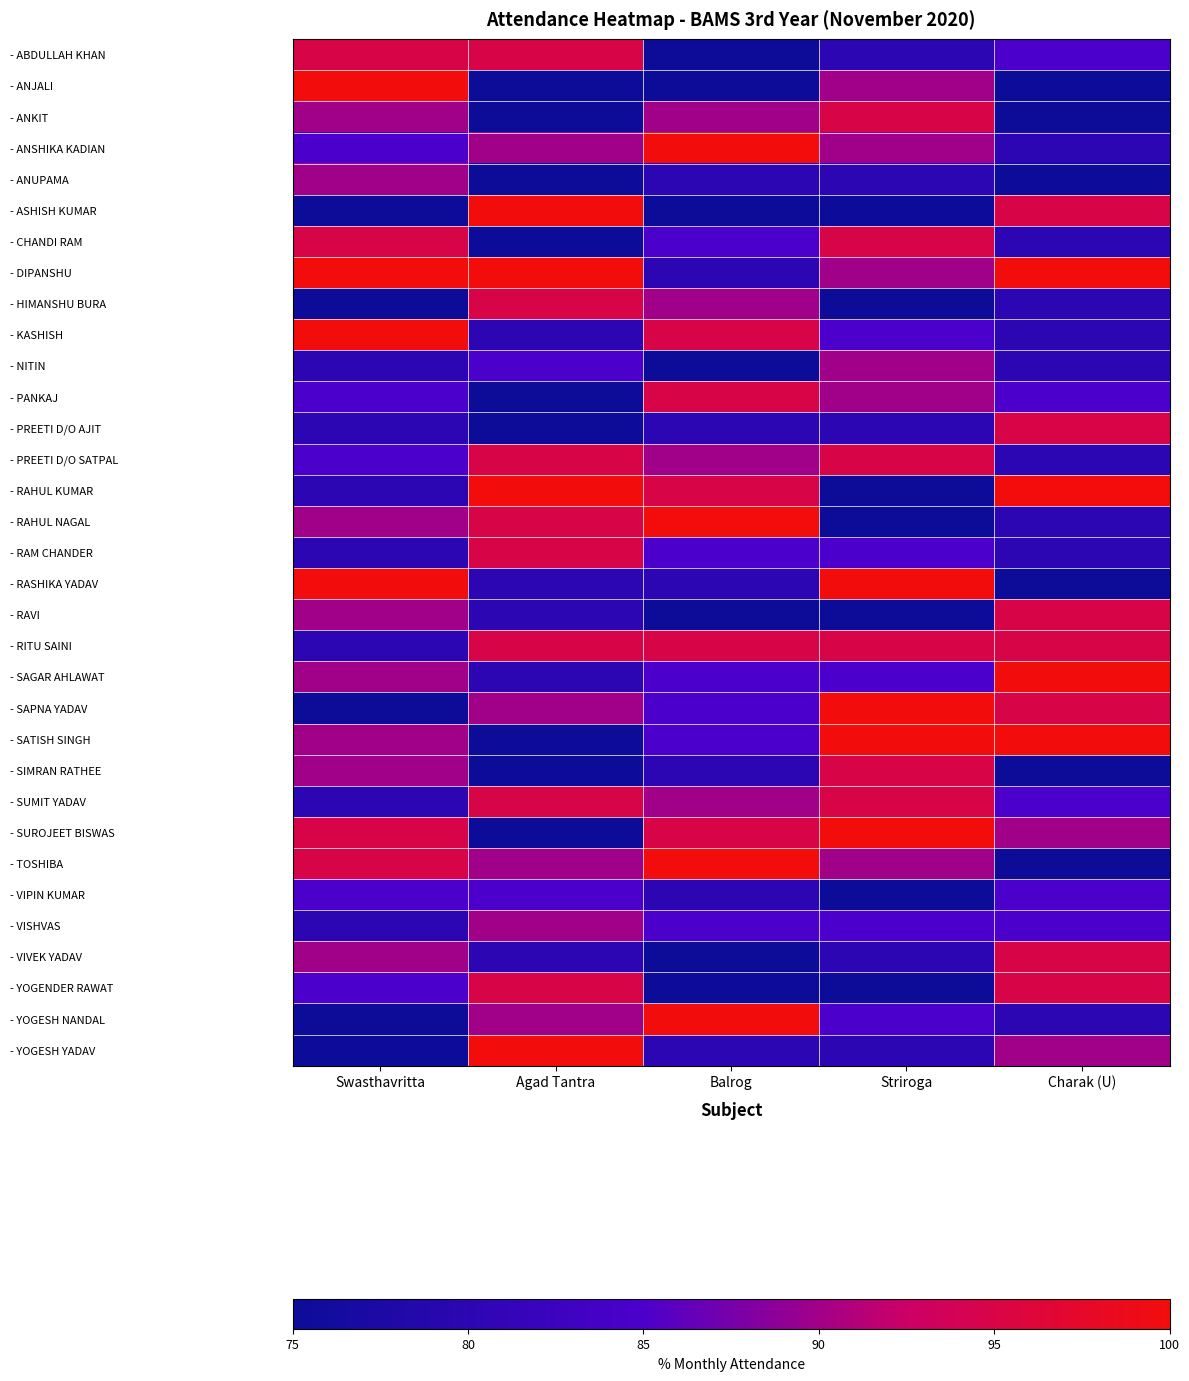

Reading left to right, list all the values displayed in this chart.

- ABDULLAH KHAN: Swasthavritta=95	Agad Tantra=95	Balrog=75	Striroga=80	Charak (U)=85
- ANJALI: Swasthavritta=100	Agad Tantra=75	Balrog=75	Striroga=90	Charak (U)=75
- ANKIT: Swasthavritta=90	Agad Tantra=75	Balrog=90	Striroga=95	Charak (U)=75
- ANSHIKA KADIAN: Swasthavritta=85	Agad Tantra=90	Balrog=100	Striroga=90	Charak (U)=80
- ANUPAMA: Swasthavritta=90	Agad Tantra=75	Balrog=80	Striroga=80	Charak (U)=75
- ASHISH KUMAR: Swasthavritta=75	Agad Tantra=100	Balrog=75	Striroga=75	Charak (U)=95
- CHANDI RAM: Swasthavritta=95	Agad Tantra=75	Balrog=85	Striroga=95	Charak (U)=80
- DIPANSHU: Swasthavritta=100	Agad Tantra=100	Balrog=80	Striroga=90	Charak (U)=100
- HIMANSHU BURA: Swasthavritta=75	Agad Tantra=95	Balrog=90	Striroga=75	Charak (U)=80
- KASHISH: Swasthavritta=100	Agad Tantra=80	Balrog=95	Striroga=85	Charak (U)=80
- NITIN: Swasthavritta=80	Agad Tantra=85	Balrog=75	Striroga=90	Charak (U)=80
- PANKAJ: Swasthavritta=85	Agad Tantra=75	Balrog=95	Striroga=90	Charak (U)=85
- PREETI D/O AJIT: Swasthavritta=80	Agad Tantra=75	Balrog=80	Striroga=80	Charak (U)=95
- PREETI D/O SATPAL: Swasthavritta=85	Agad Tantra=95	Balrog=90	Striroga=95	Charak (U)=80
- RAHUL KUMAR: Swasthavritta=80	Agad Tantra=100	Balrog=95	Striroga=75	Charak (U)=100
- RAHUL NAGAL: Swasthavritta=90	Agad Tantra=95	Balrog=100	Striroga=75	Charak (U)=80
- RAM CHANDER: Swasthavritta=80	Agad Tantra=95	Balrog=85	Striroga=85	Charak (U)=80
- RASHIKA YADAV: Swasthavritta=100	Agad Tantra=80	Balrog=80	Striroga=100	Charak (U)=75
- RAVI: Swasthavritta=90	Agad Tantra=80	Balrog=75	Striroga=75	Charak (U)=95
- RITU SAINI: Swasthavritta=80	Agad Tantra=95	Balrog=95	Striroga=95	Charak (U)=95
- SAGAR AHLAWAT: Swasthavritta=90	Agad Tantra=80	Balrog=85	Striroga=85	Charak (U)=100
- SAPNA YADAV: Swasthavritta=75	Agad Tantra=90	Balrog=85	Striroga=100	Charak (U)=95
- SATISH SINGH: Swasthavritta=90	Agad Tantra=75	Balrog=85	Striroga=100	Charak (U)=100
- SIMRAN RATHEE: Swasthavritta=90	Agad Tantra=75	Balrog=80	Striroga=95	Charak (U)=75
- SUMIT YADAV: Swasthavritta=80	Agad Tantra=95	Balrog=90	Striroga=95	Charak (U)=85
- SUROJEET BISWAS: Swasthavritta=95	Agad Tantra=75	Balrog=95	Striroga=100	Charak (U)=90
- TOSHIBA: Swasthavritta=95	Agad Tantra=90	Balrog=100	Striroga=90	Charak (U)=75
- VIPIN KUMAR: Swasthavritta=85	Agad Tantra=85	Balrog=80	Striroga=75	Charak (U)=85
- VISHVAS: Swasthavritta=80	Agad Tantra=90	Balrog=85	Striroga=85	Charak (U)=85
- VIVEK YADAV: Swasthavritta=90	Agad Tantra=80	Balrog=75	Striroga=80	Charak (U)=95
- YOGENDER RAWAT: Swasthavritta=85	Agad Tantra=95	Balrog=75	Striroga=75	Charak (U)=95
- YOGESH NANDAL: Swasthavritta=75	Agad Tantra=90	Balrog=100	Striroga=85	Charak (U)=80
- YOGESH YADAV: Swasthavritta=75	Agad Tantra=100	Balrog=80	Striroga=80	Charak (U)=90